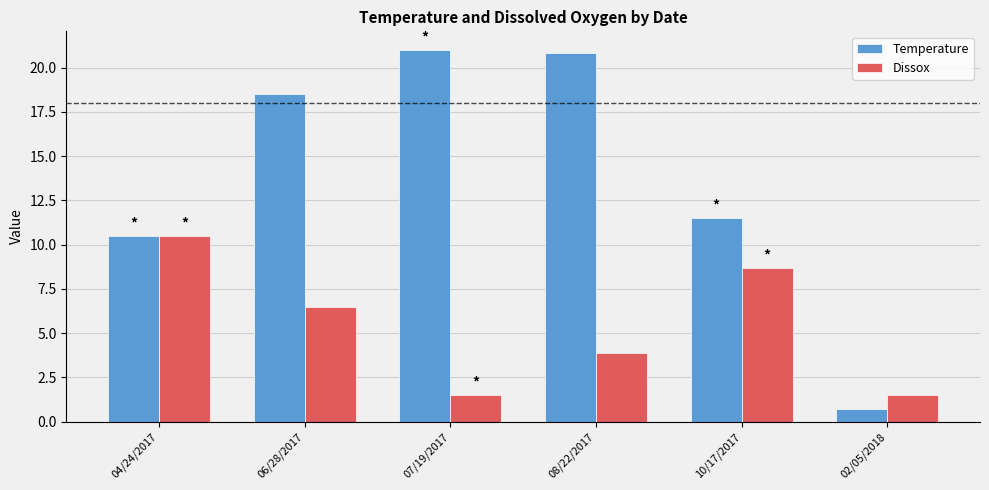

What is the value of the Temperature bar at the 2nd from the left?

18.5